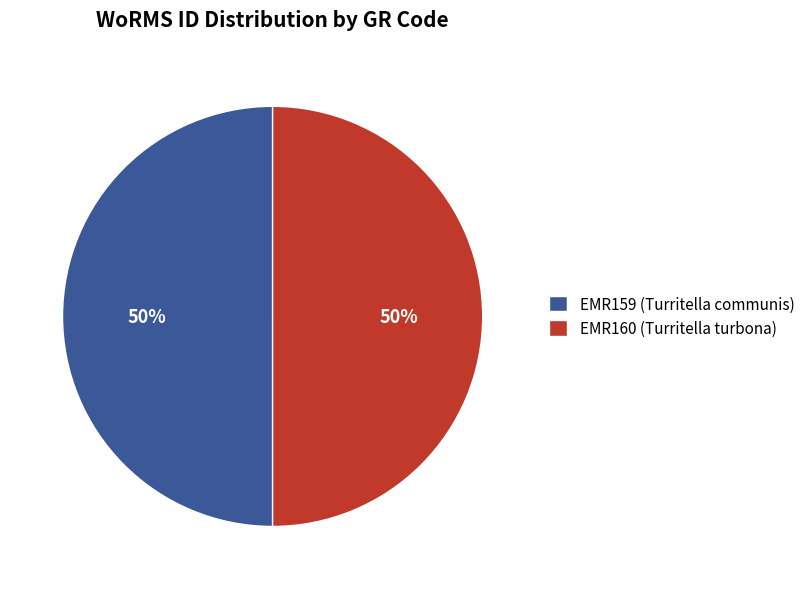

True or false: EMR159 (Turritella communis) accounts for 50% of the total.

True